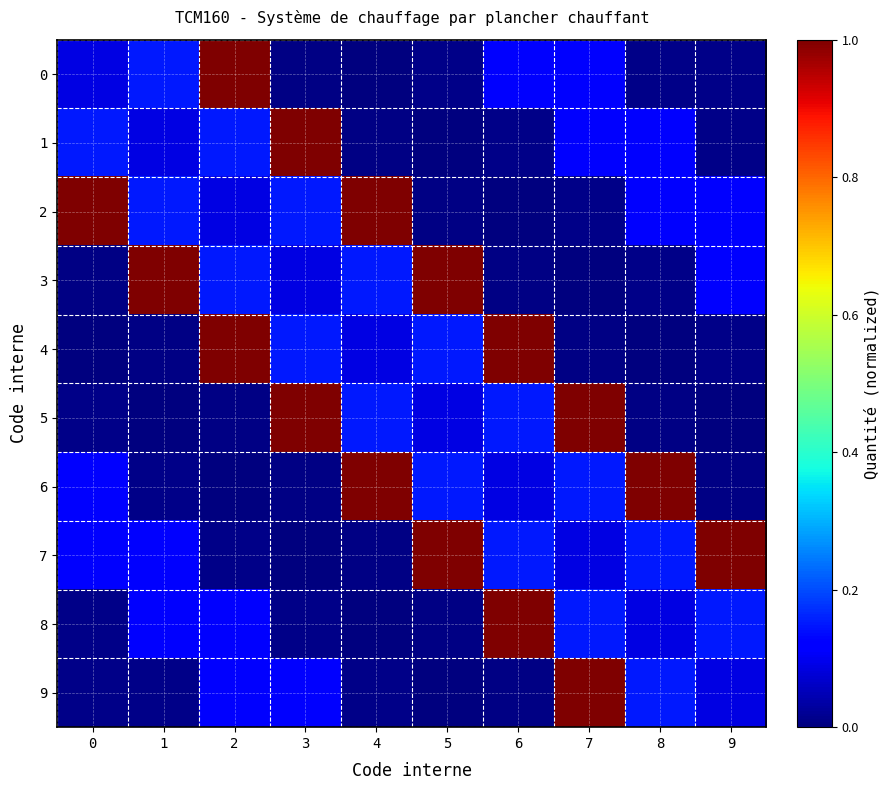

List the series in order of their peak value, highest first.

0, 1, 2, 3, 4, 5, 6, 7, 8, 9